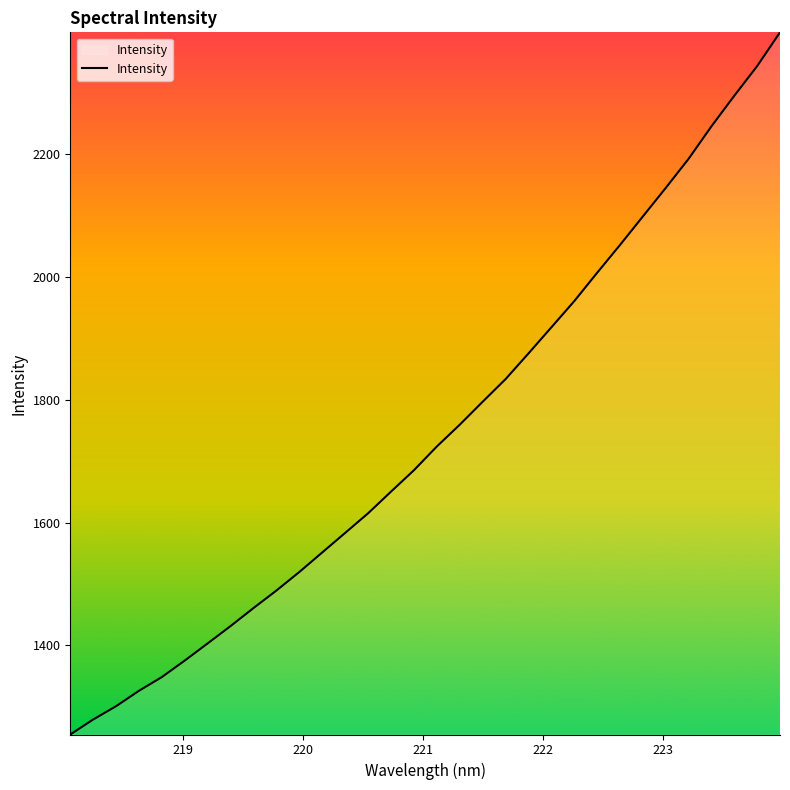

What is the difference between the maximum and minimum values?

1144.0